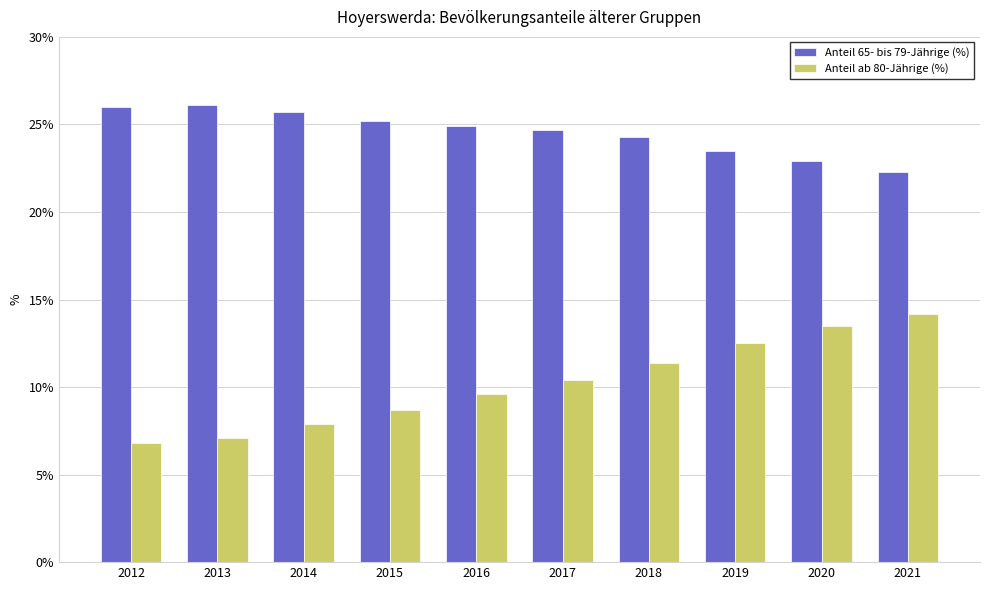

How many data points in Anteil 65- bis 79-Jährige (%) are above 24?

7